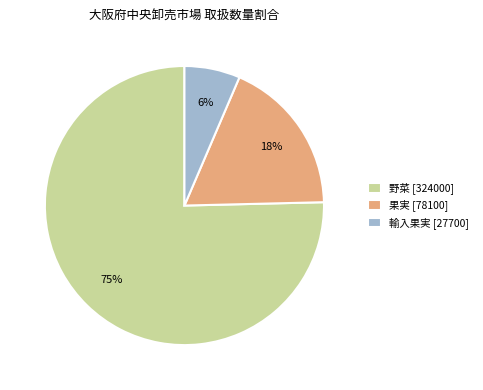

Is it true that 野菜 is 81% of the pie?

False